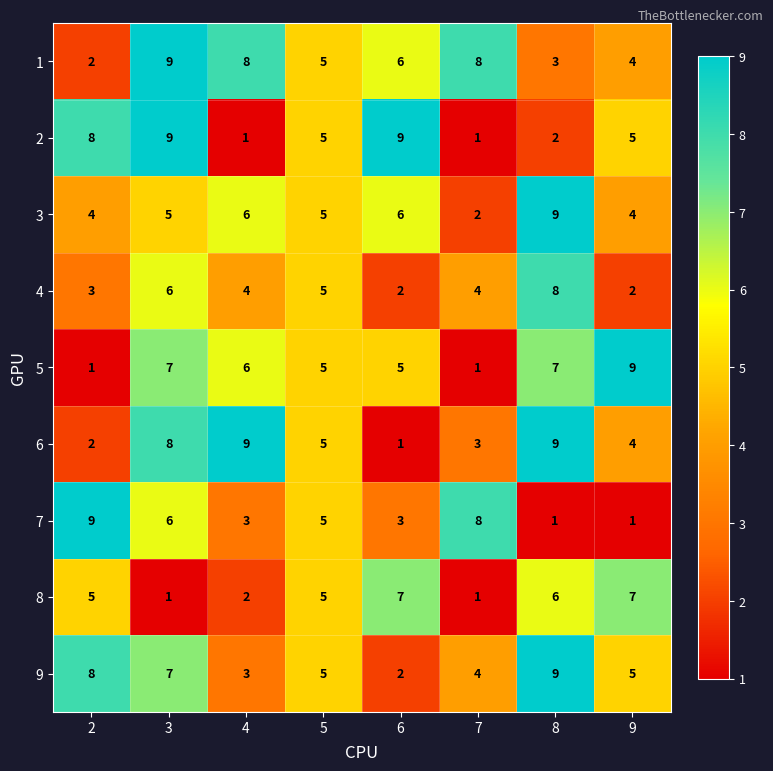

What is the difference between the second highest and minimum values in the 2 series?

8